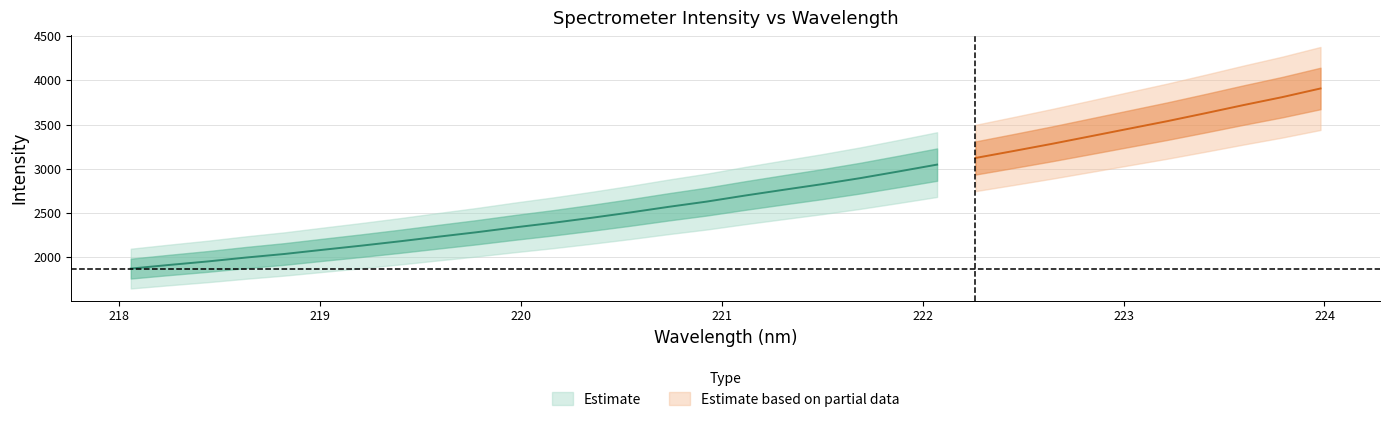

The value of x at 8 is 219.6. True or false?

True